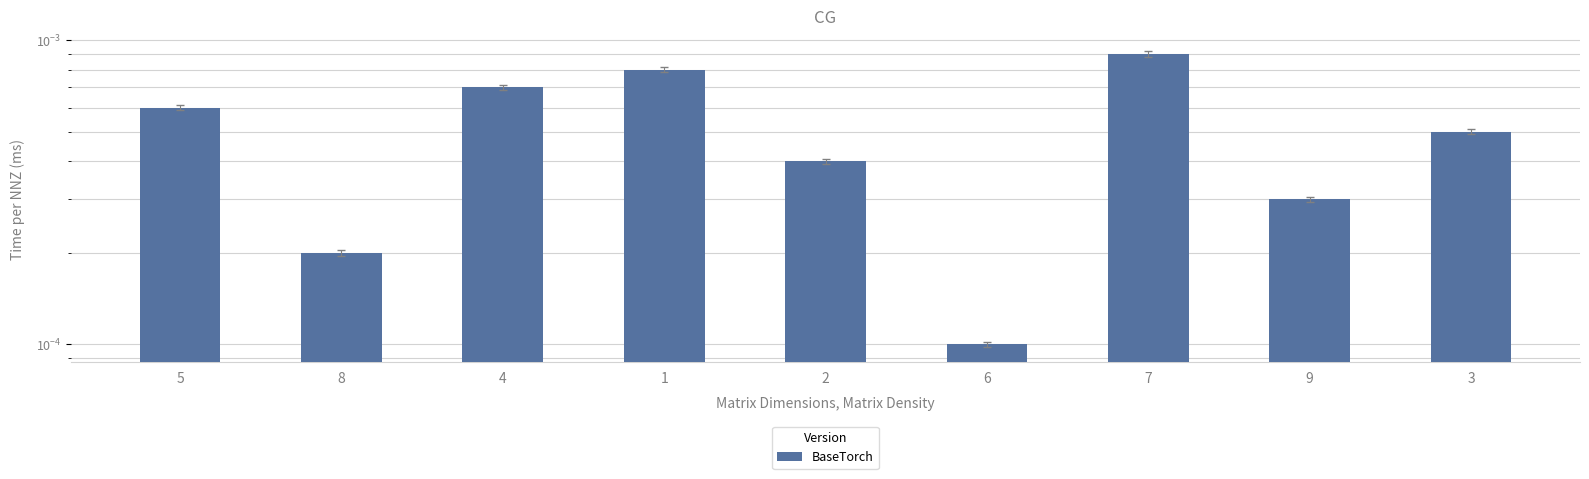

Rank the categories by value from highest to lowest.

7, 1, 4, 5, 3, 2, 9, 8, 6